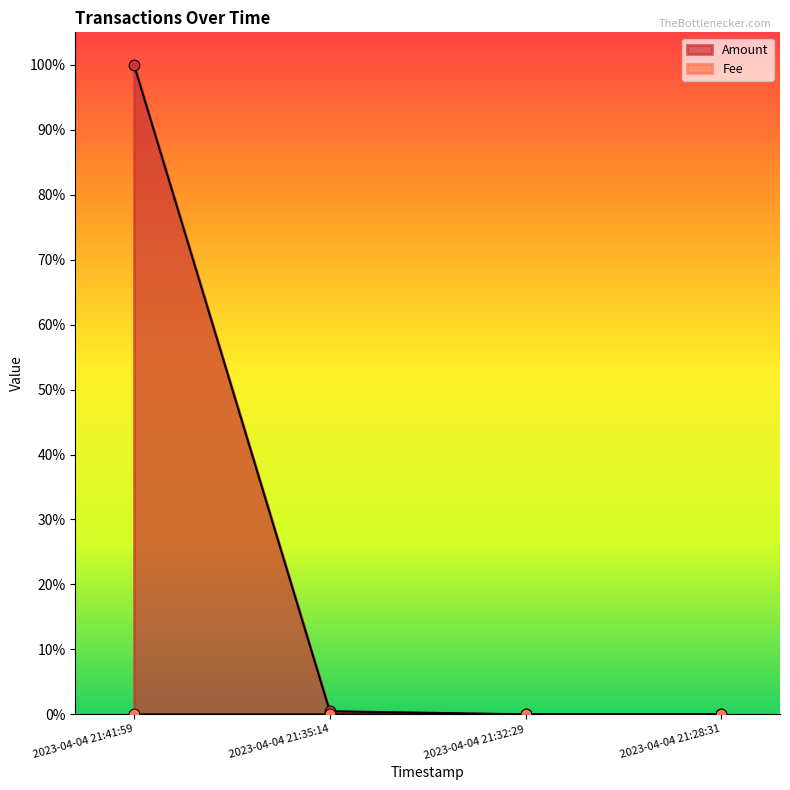

Which series has the largest total across all categories?

Amount